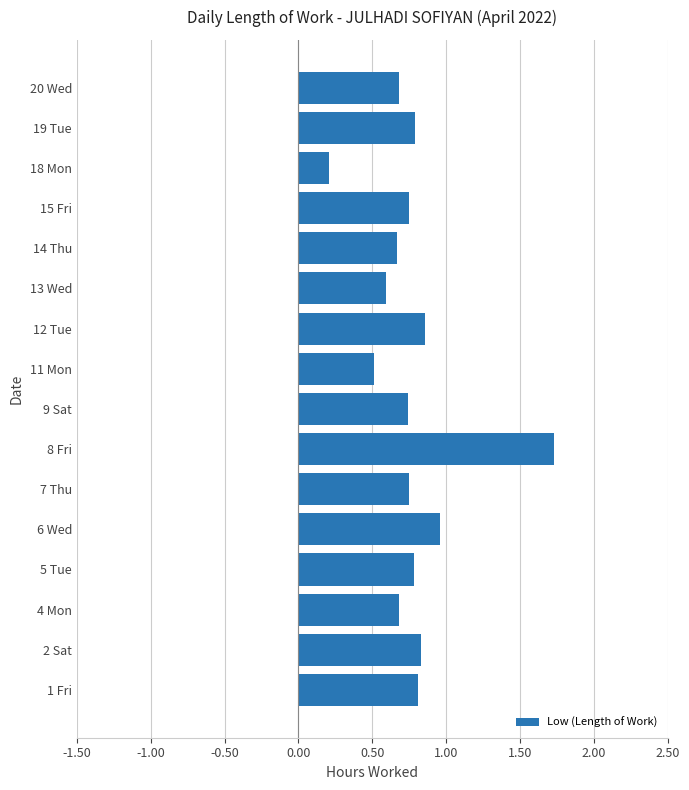

What is the change in value from 13 Wed to 15 Fri?

+0.2